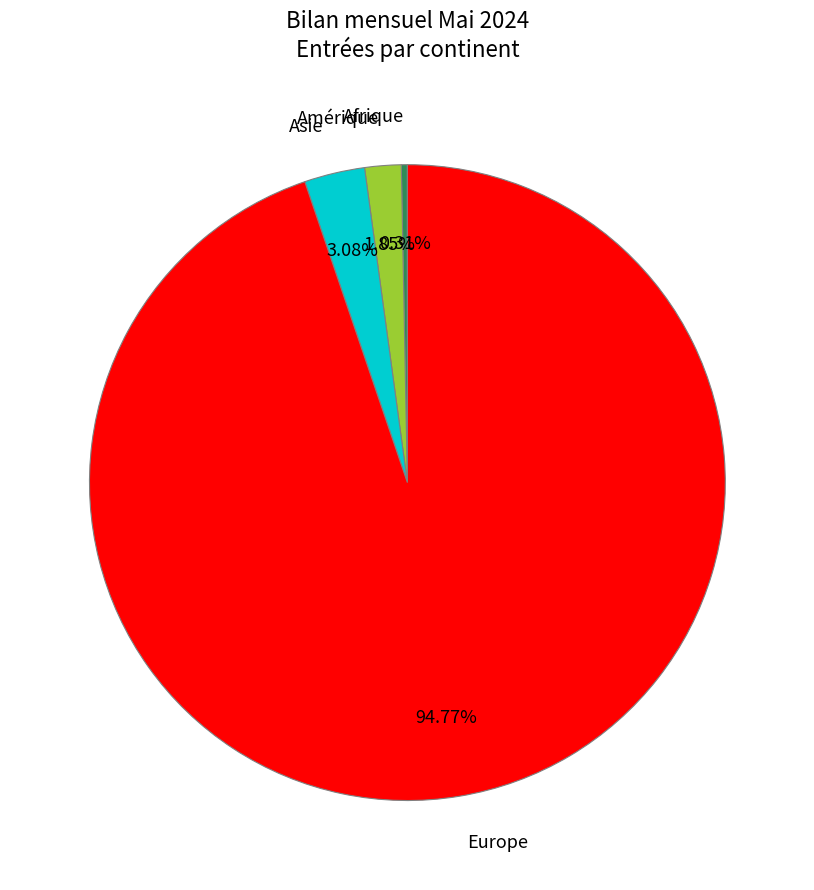

Rank the categories by value from lowest to highest.

Afrique, Amérique, Asie, Europe